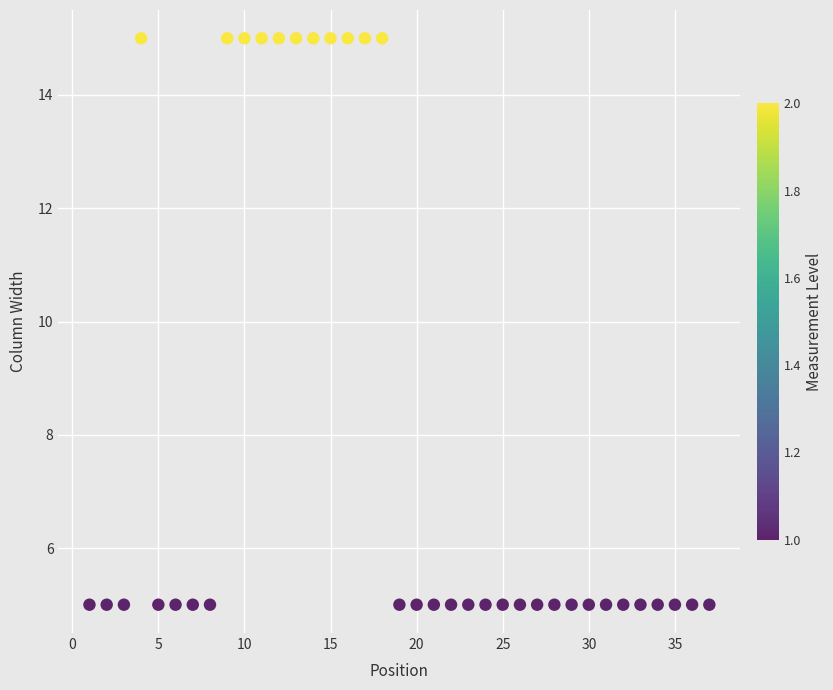

What is the range of X values (max minus min)?

36